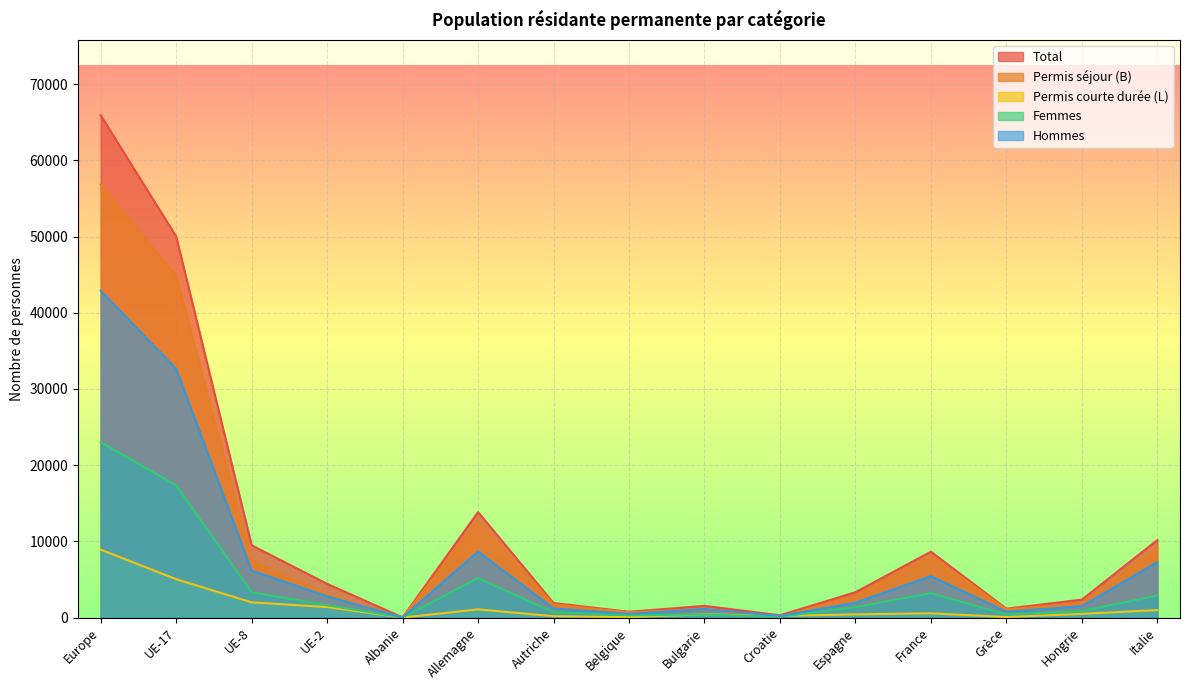

Rank the series by their maximum value, from highest to lowest.

Total, Permis séjour (B), Hommes, Femmes, Permis courte durée (L)